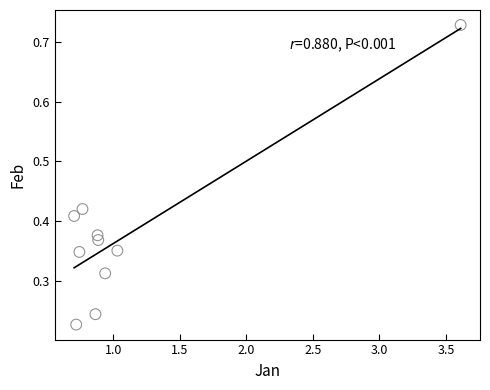

What is the average X value?

1.1